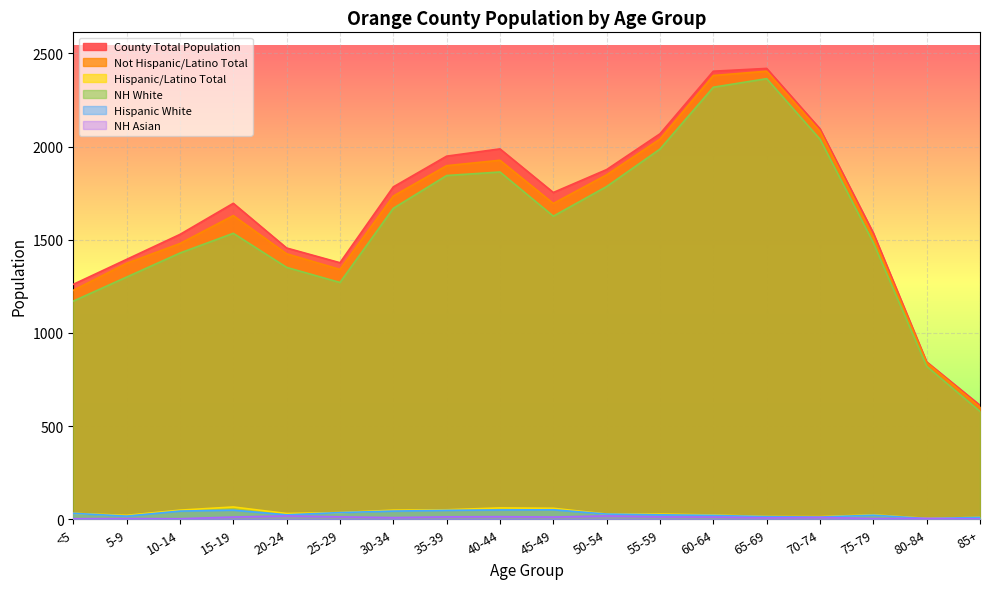

Which has a higher value, 70-74 or <5?

70-74